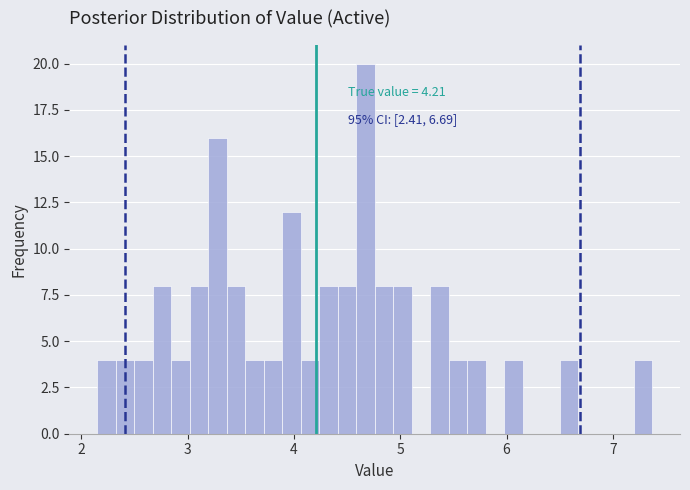

Around what value on the x-axis is the tallest bar? Give the approximate position of its centre, as read against the axis.

4.7